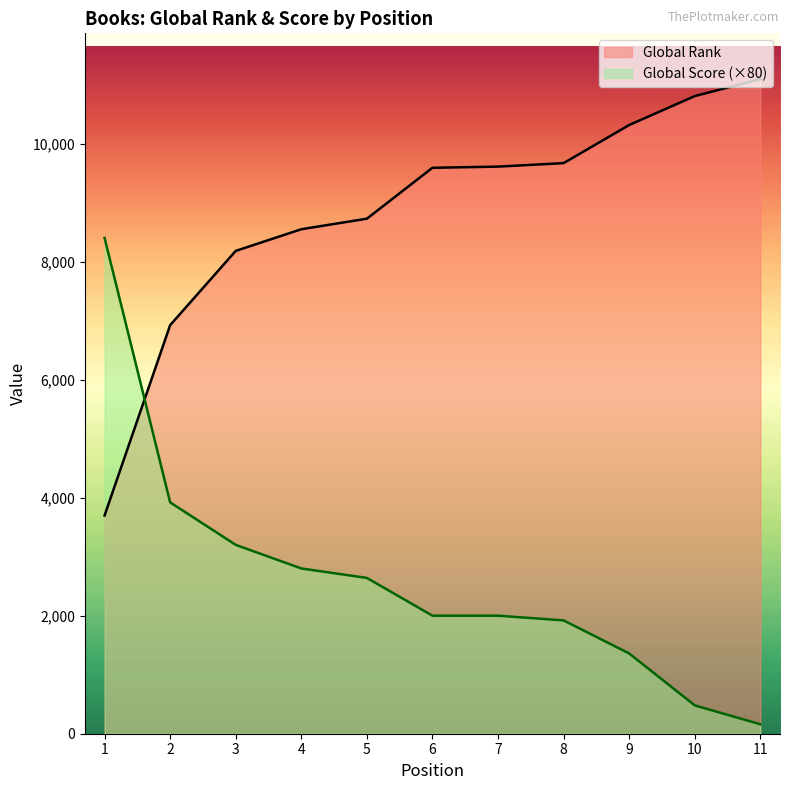

How many lines are shown in the chart?

2